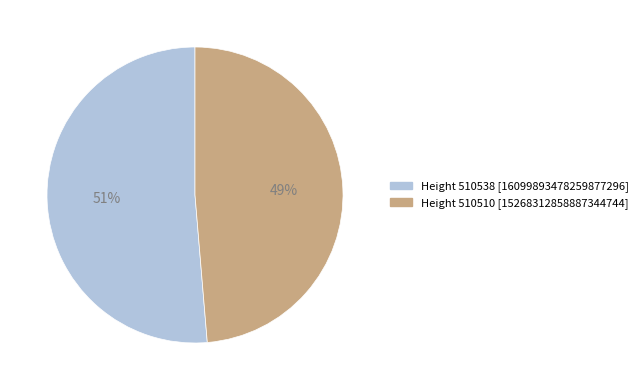

To the nearest percent, what percentage of the pie is Height 510510 [15268312858887344744]?

49%